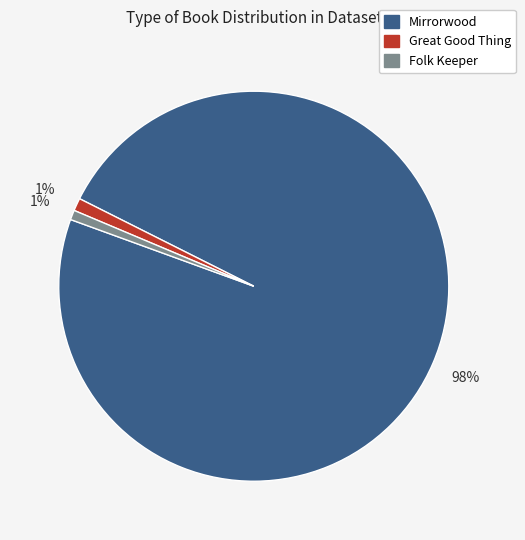

To the nearest percent, what is the difference between the largest and smallest slice percentages?

97%